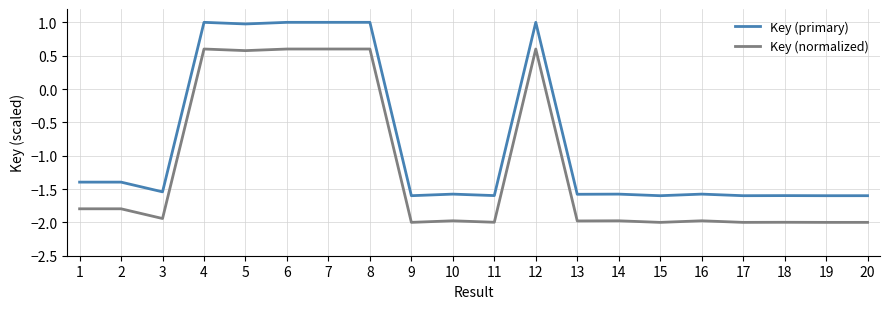

The Key (normalized) series shows -2.9 at 20. True or false?

False